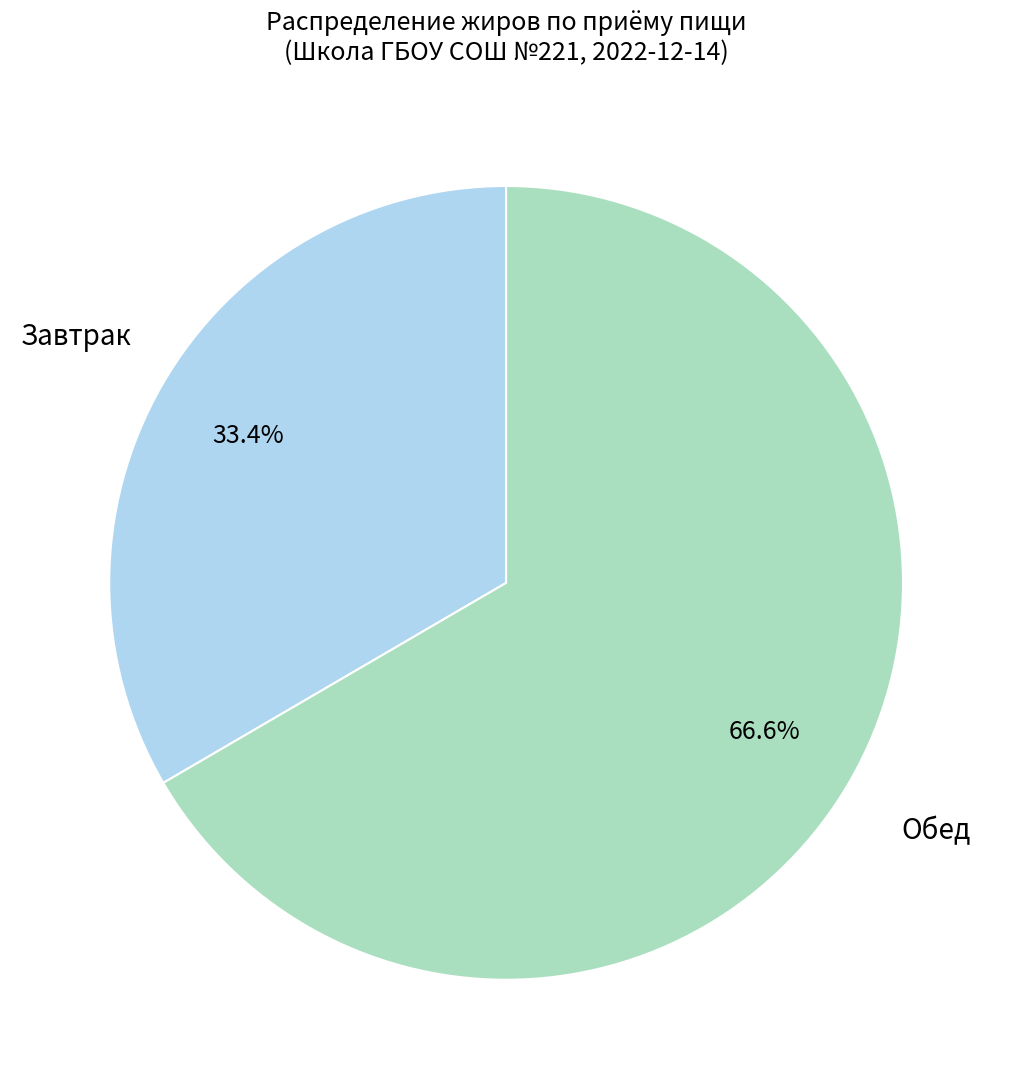

Is there any slice that represents more than half of the pie?

Yes